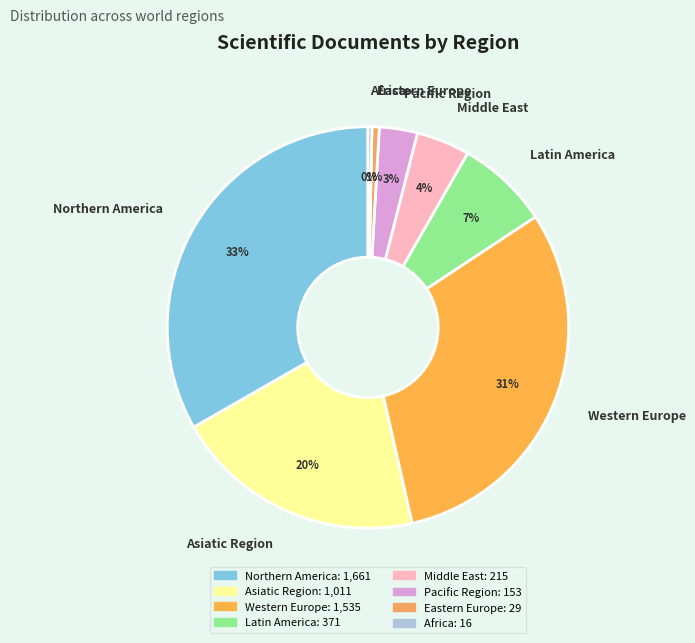

Combined, do Asiatic Region and Pacific Region account for over 50%?

No